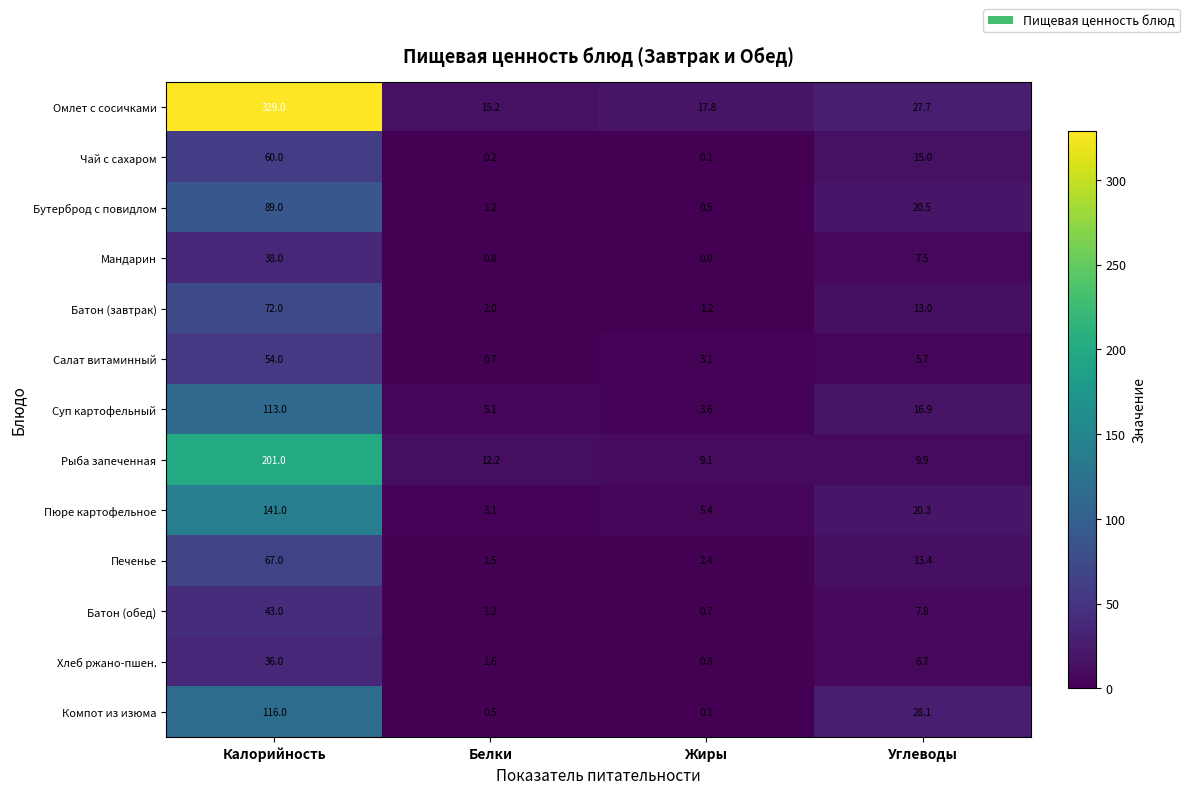

Read the Печенье value at Жиры.

2.4